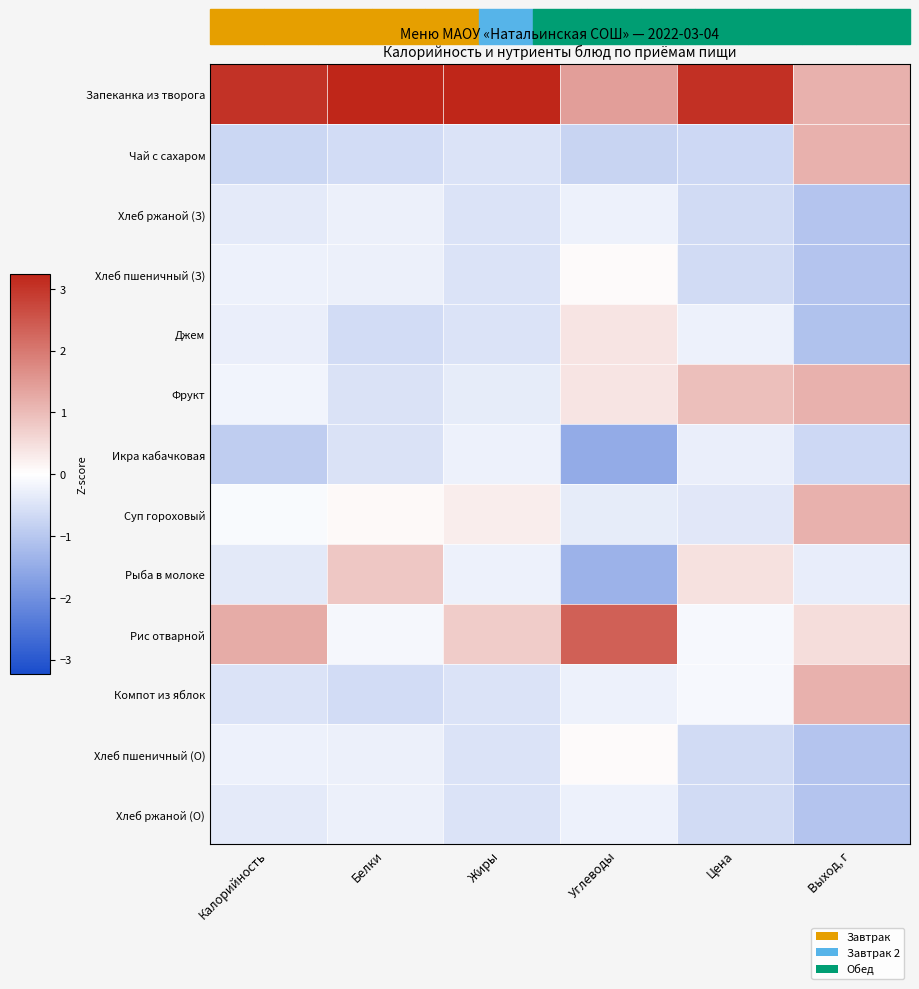

What is the minimum value shown in the chart?

-1.5